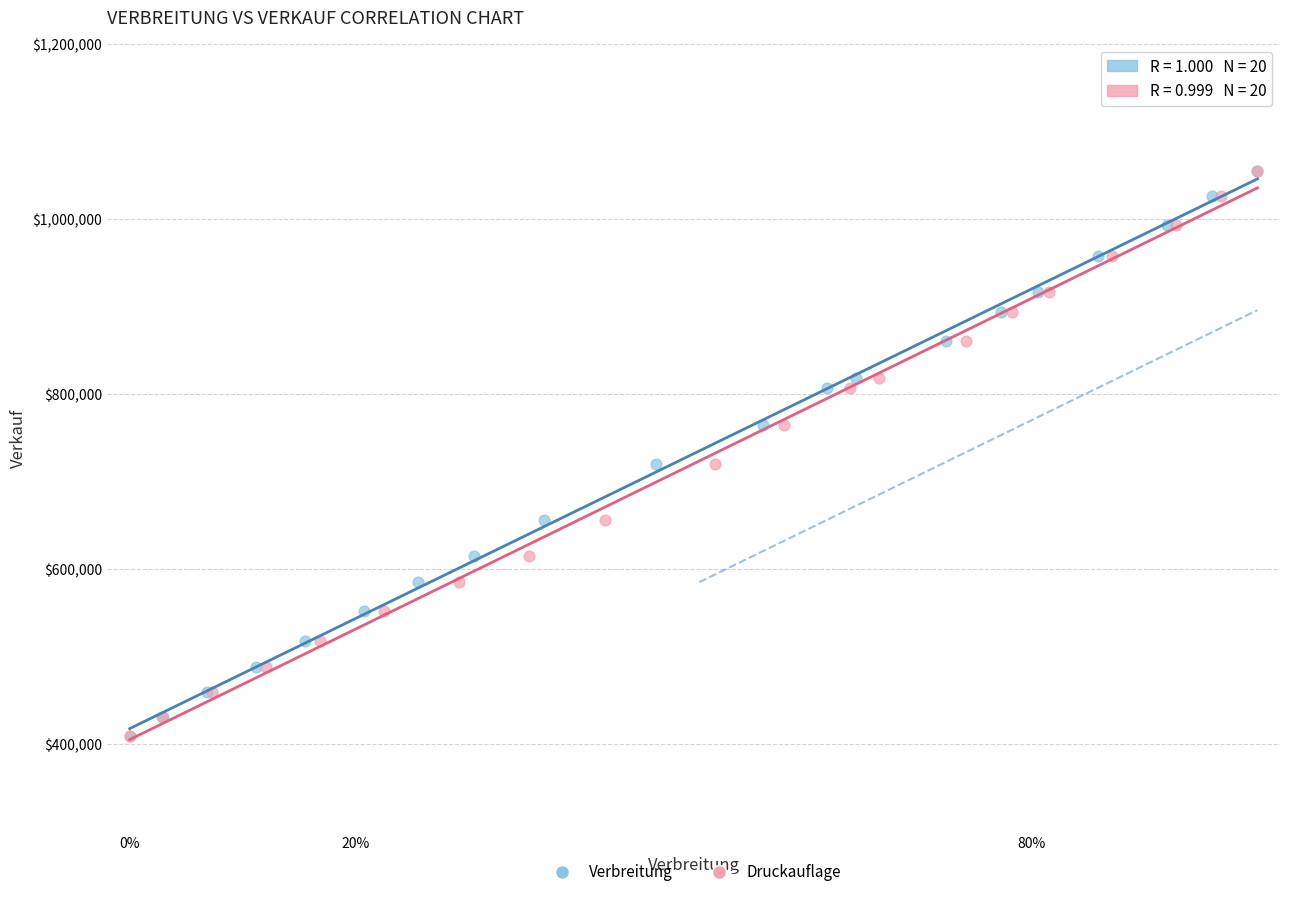

What are all the series names shown in the legend?

Verbreitung, Druckauflage